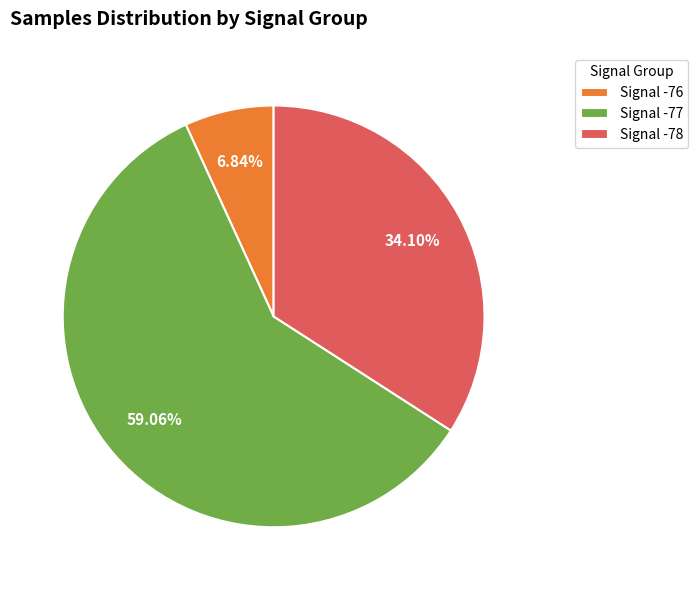

Is there any slice that represents more than half of the pie?

Yes